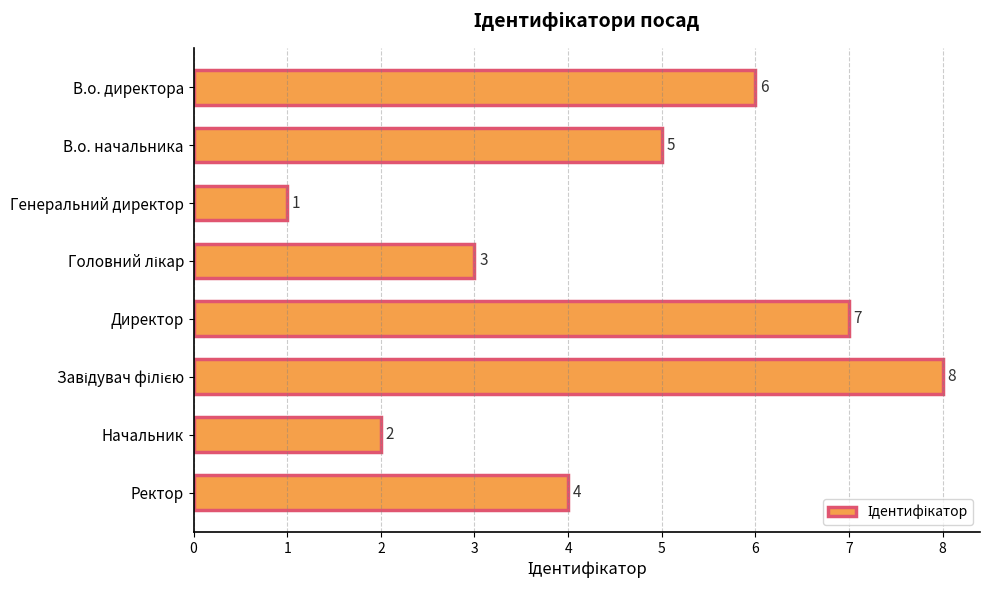

Where is the data nearest to the value 4?

Ректор